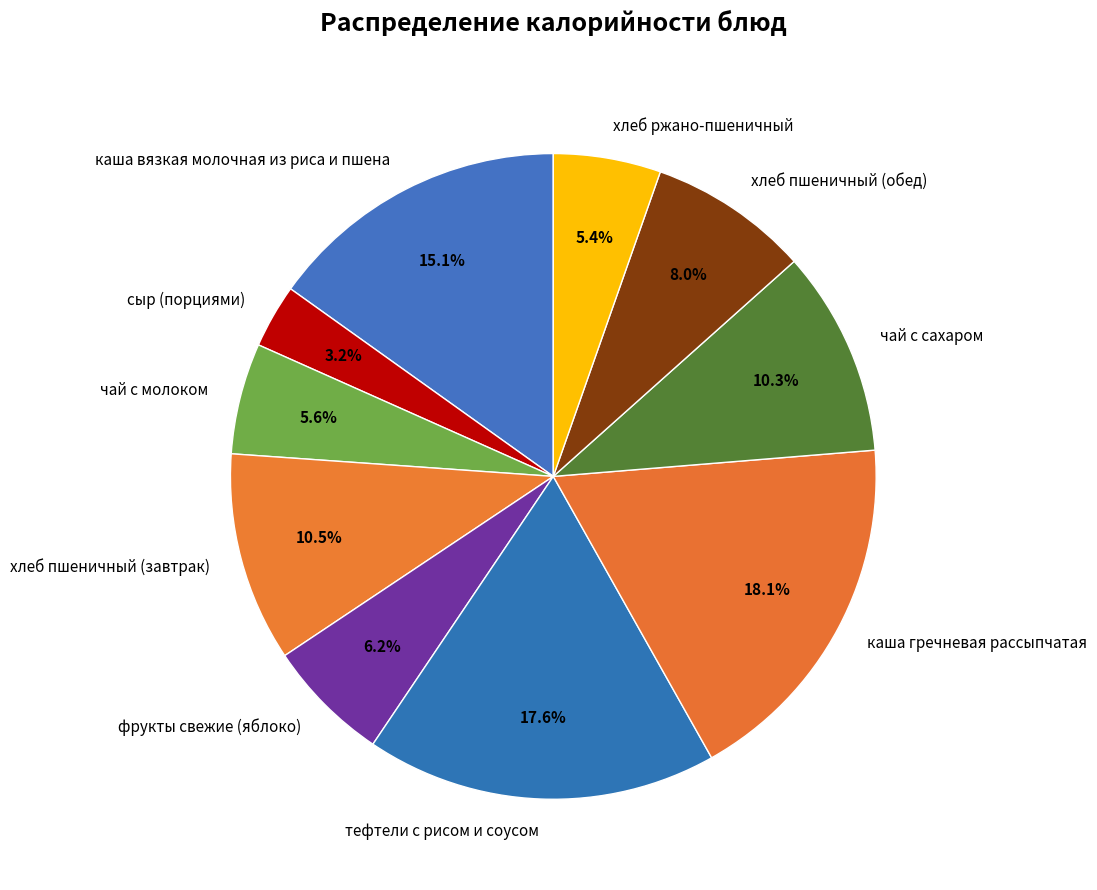

To the nearest percent, what is the combined percentage of тефтели с рисом и соусом and каша вязкая молочная из риса и пшена?

33%